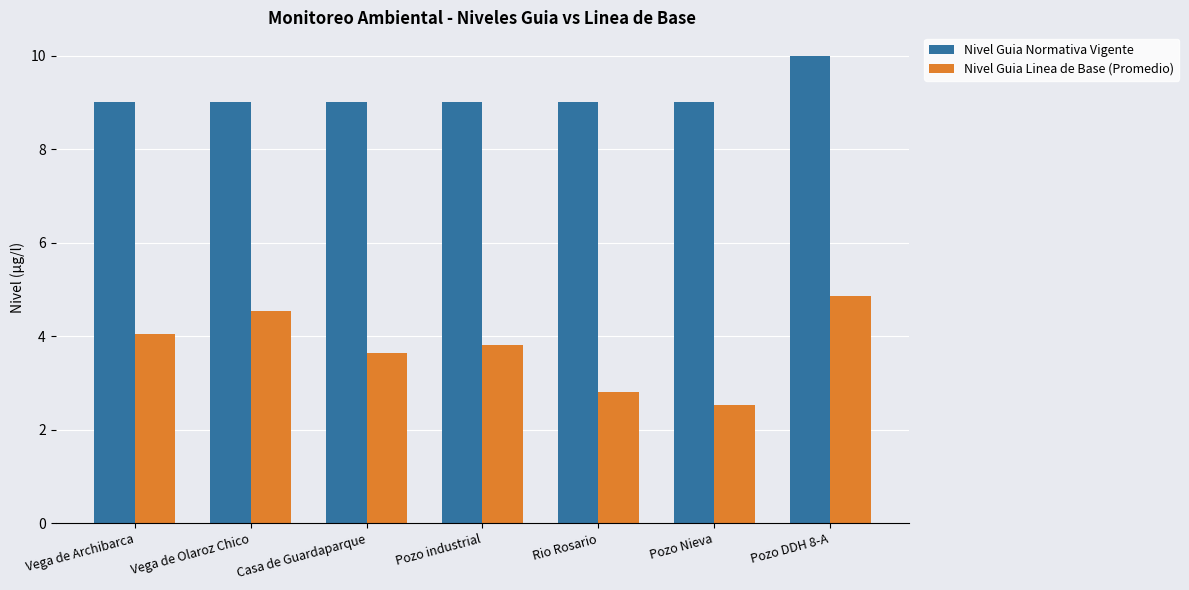

Count the Nivel Guia Normativa Vigente values in the range 9 to 10.

7